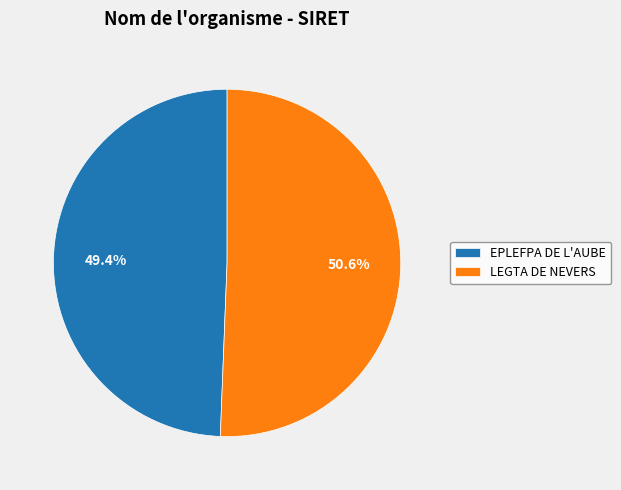

Approximately how many times larger is the value at EPLEFPA DE L'AUBE compared to LEGTA DE NEVERS?

1.0